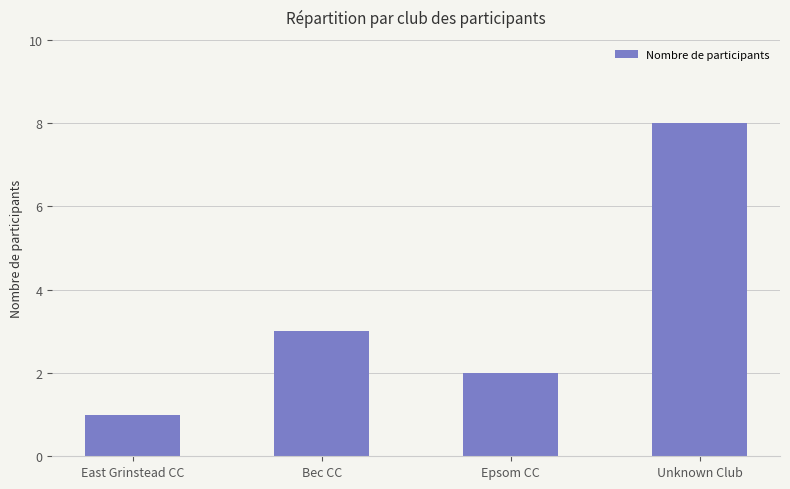

How many bars are there in total?

4